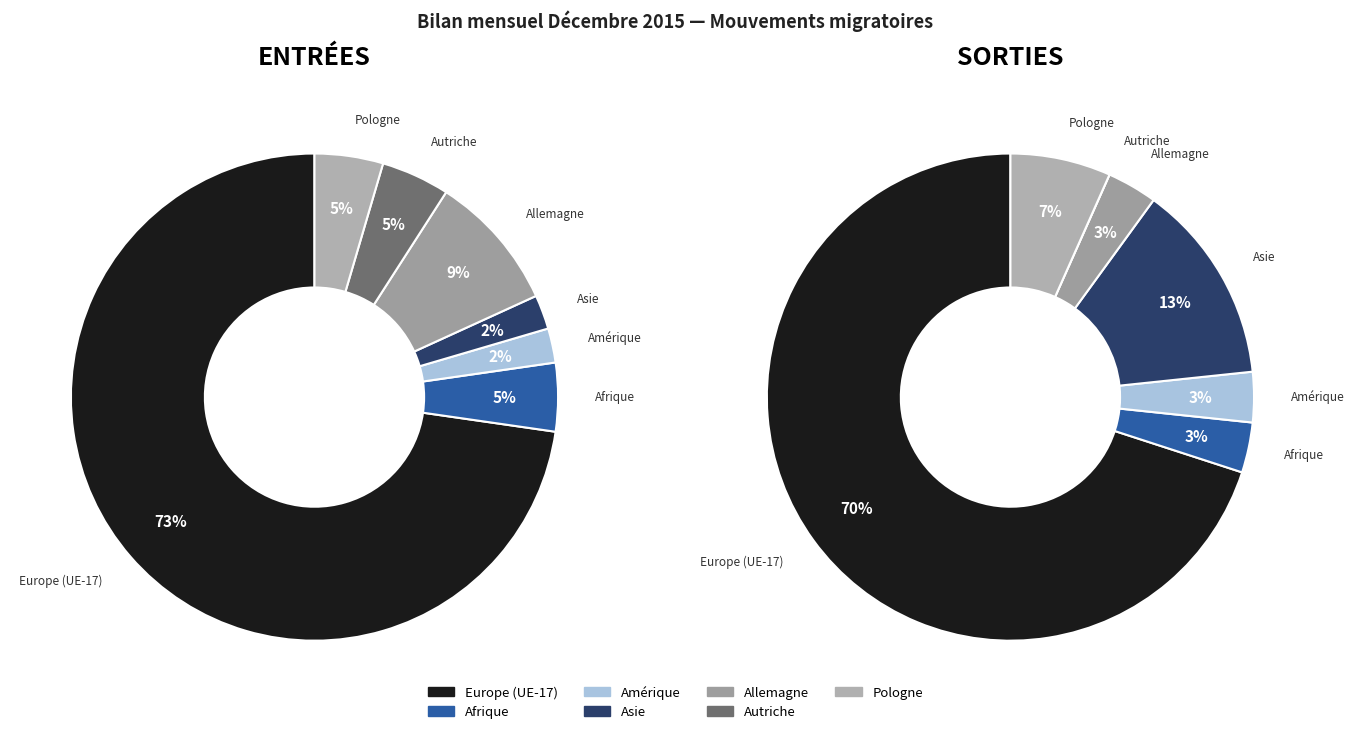

The Autriche slice represents 1% of the pie. True or false?

False